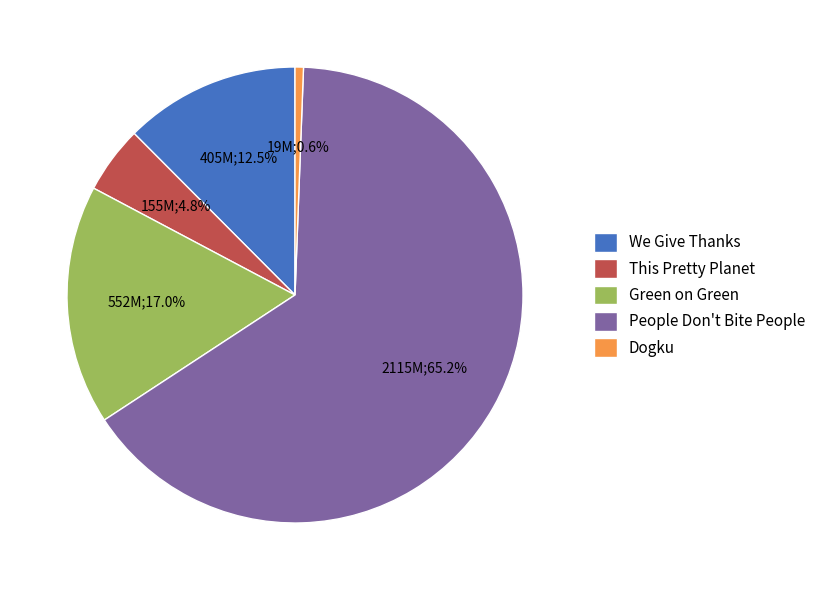

What is the largest slice in the pie chart?

People Don't Bite People